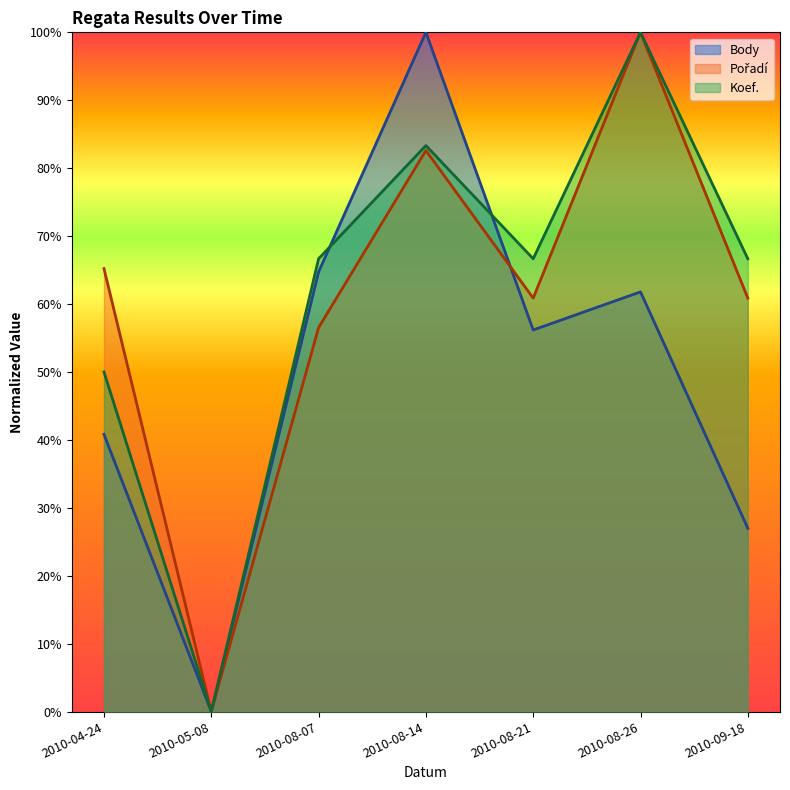

What position from the right is 2010-08-14?

4